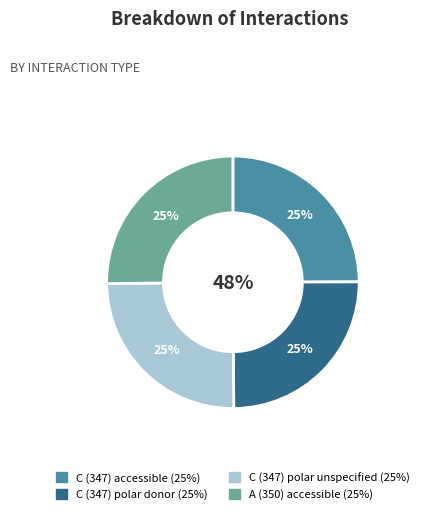

What portion of the pie excludes C (347) accessible?

75.1%